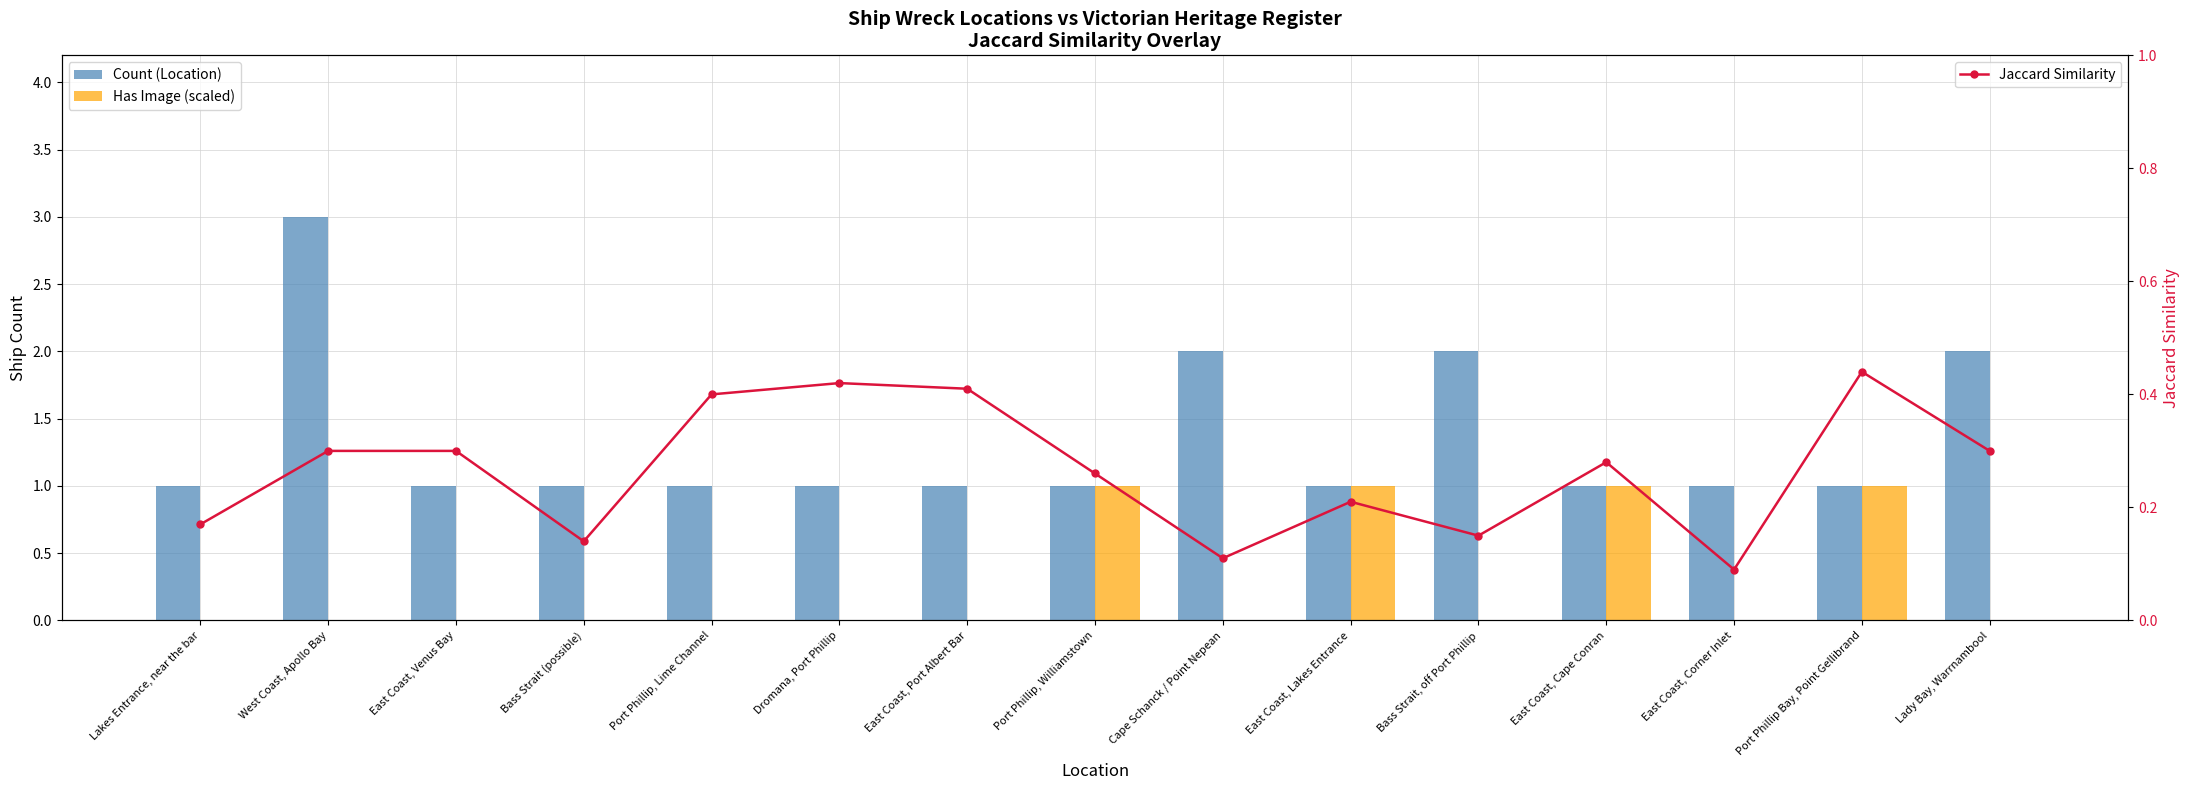

What is the label of the 5th bar from the left?

Port Phillip, Lime Channel